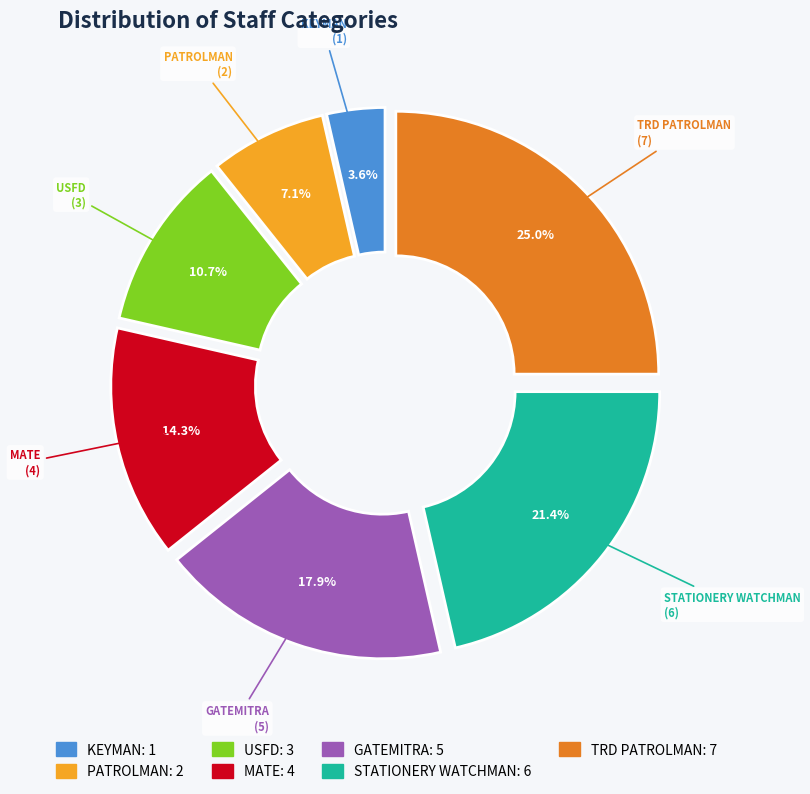

The USFD slice represents 11% of the pie. True or false?

True